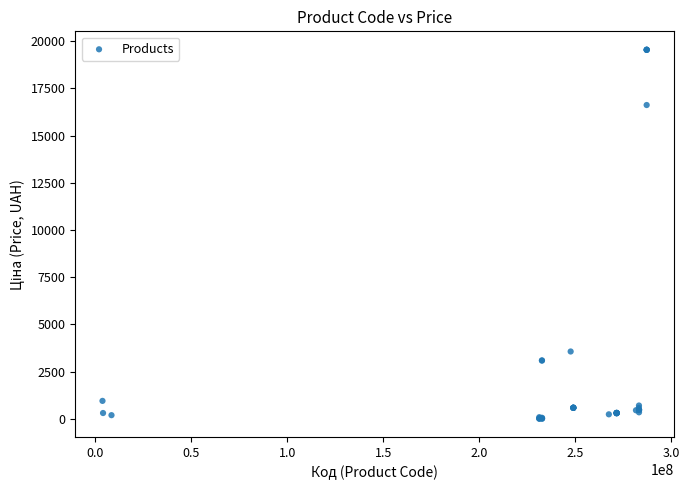

What Y value in the scatter plot is closest to 9779?

3569.6